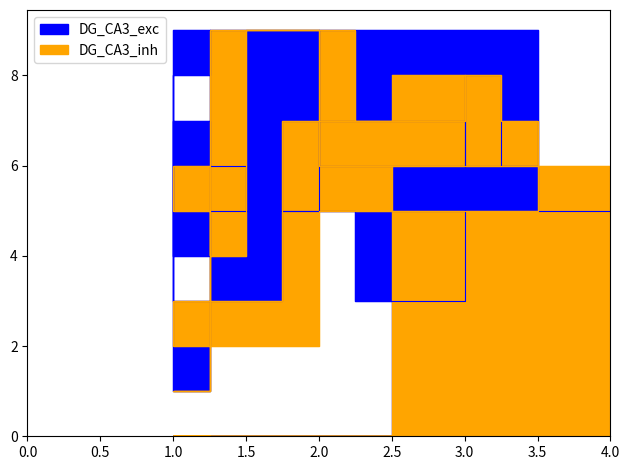

True or false: DG_CA3_exc and DG_CA3_inh cross at least once.

True